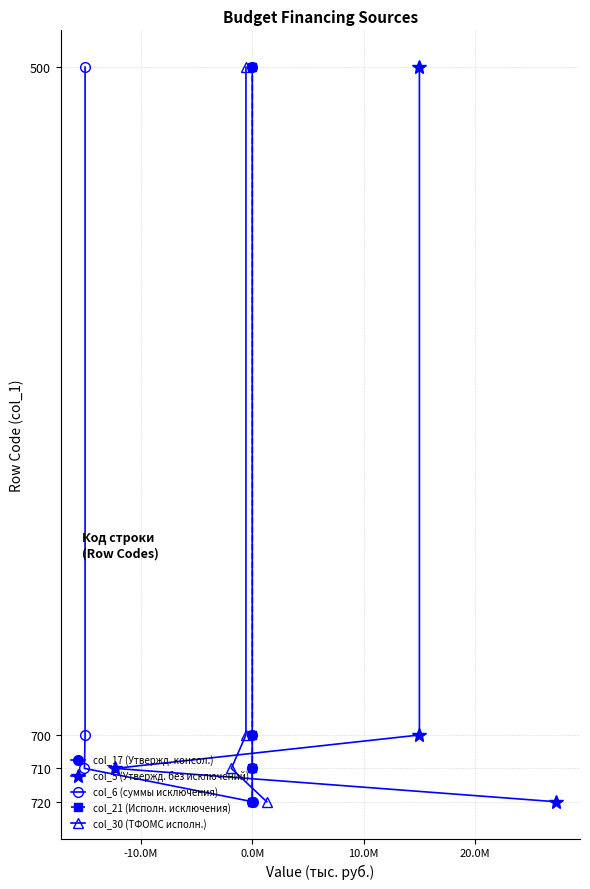

True or false: col_6 (суммы исключения) and col_30 (ТФОМС исполн.) cross at least once.

False